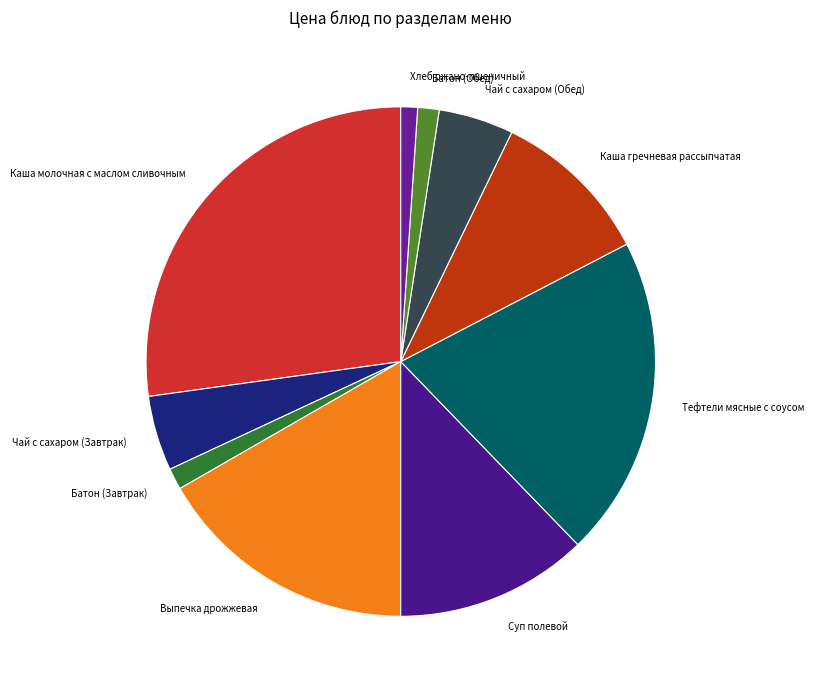

What is the ratio of the value at Каша молочная с маслом сливочным to the value at Выпечка дрожжевая?

1.6